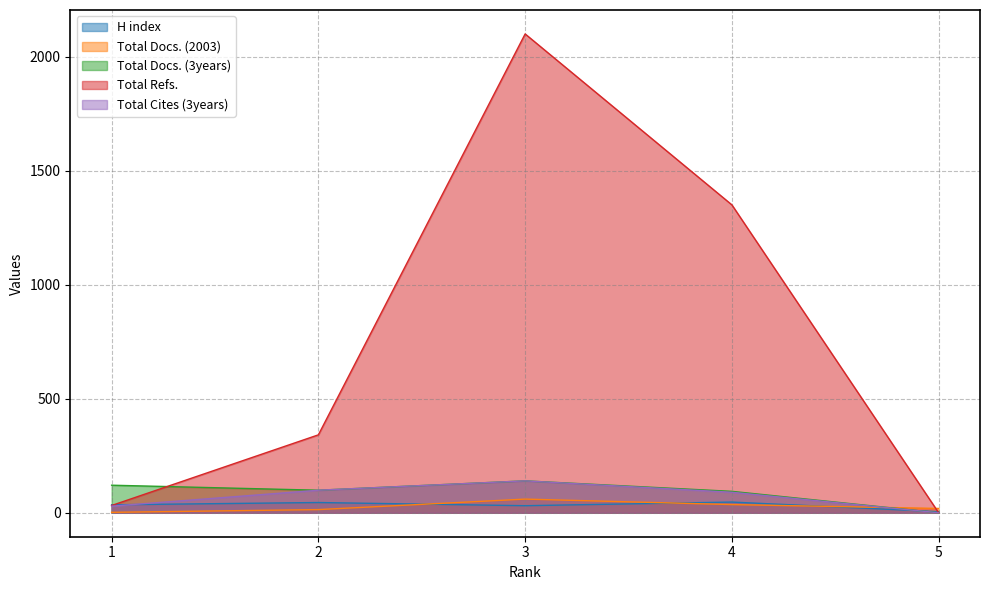

How many lines are shown in the chart?

5